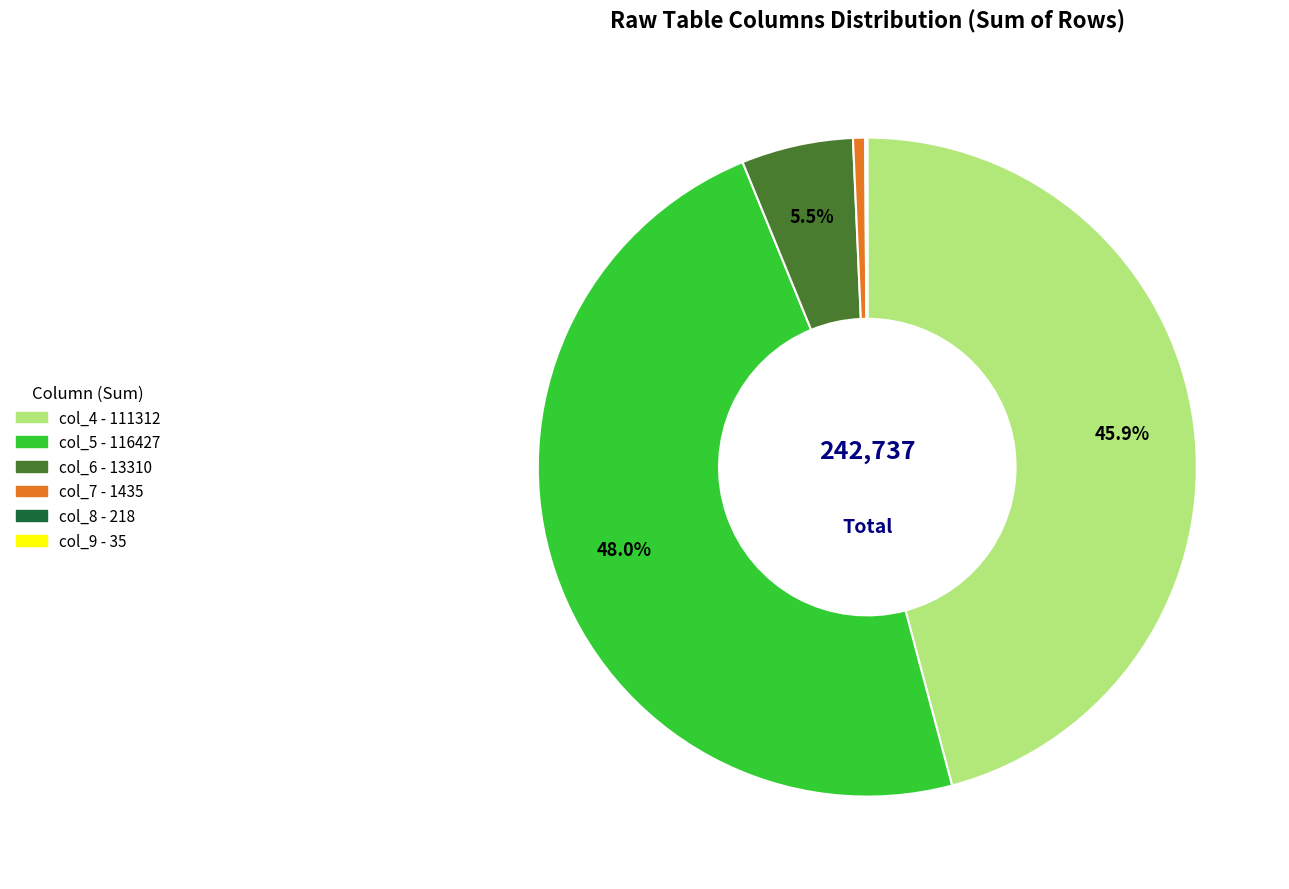

What is the ratio of the value at col_4 to the value at col_5?

1.0